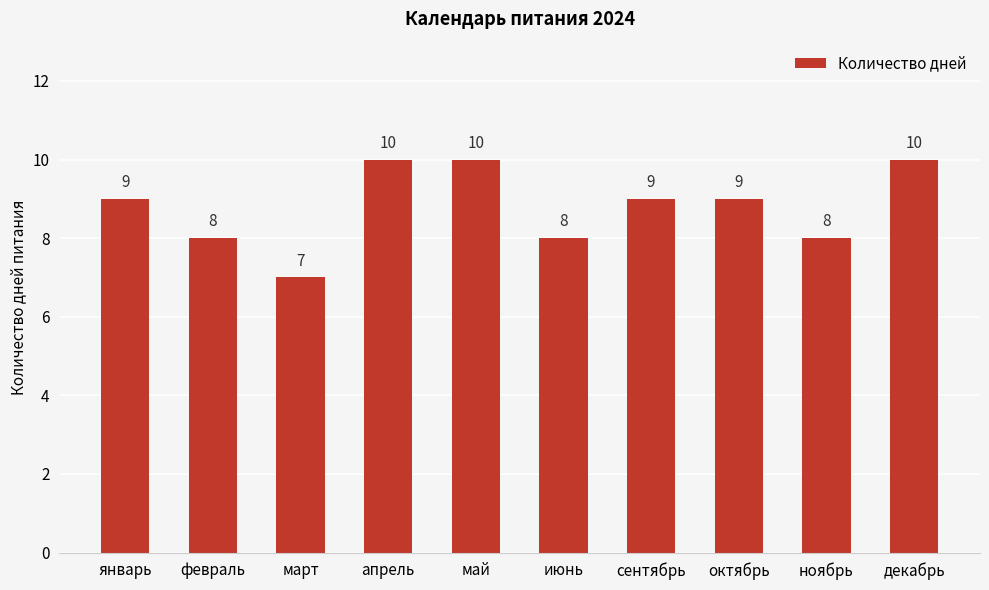

Which has a higher value, март or май?

май